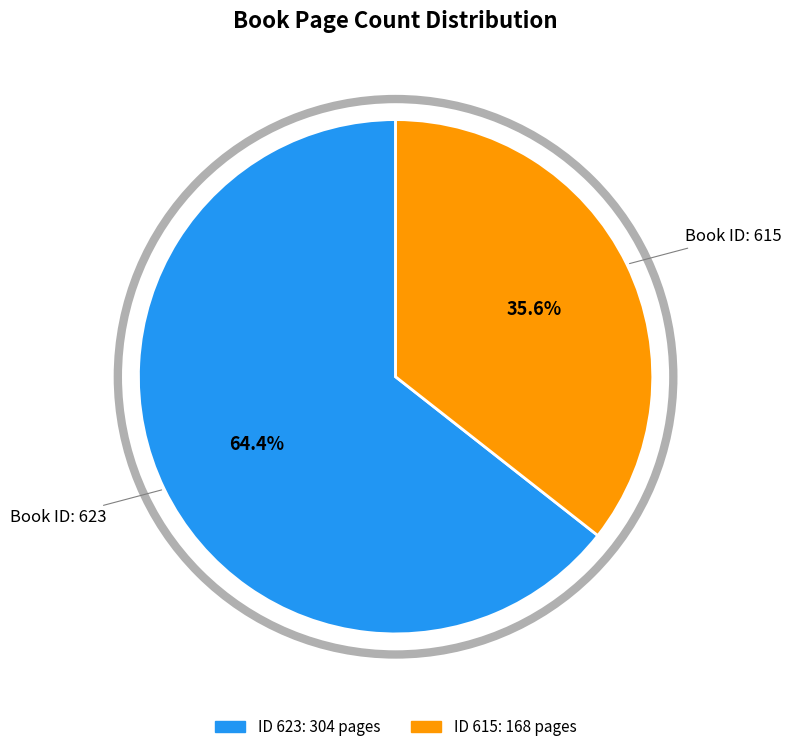

Does any single category account for the majority?

Yes